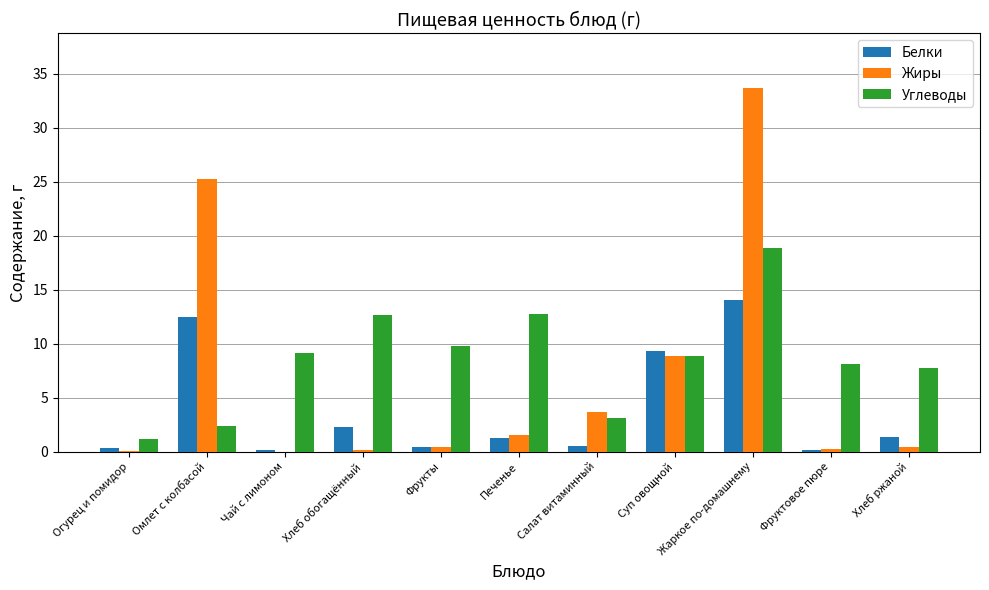

Is it true that Жиры equals 0.1 at Огурец и помидор?

True